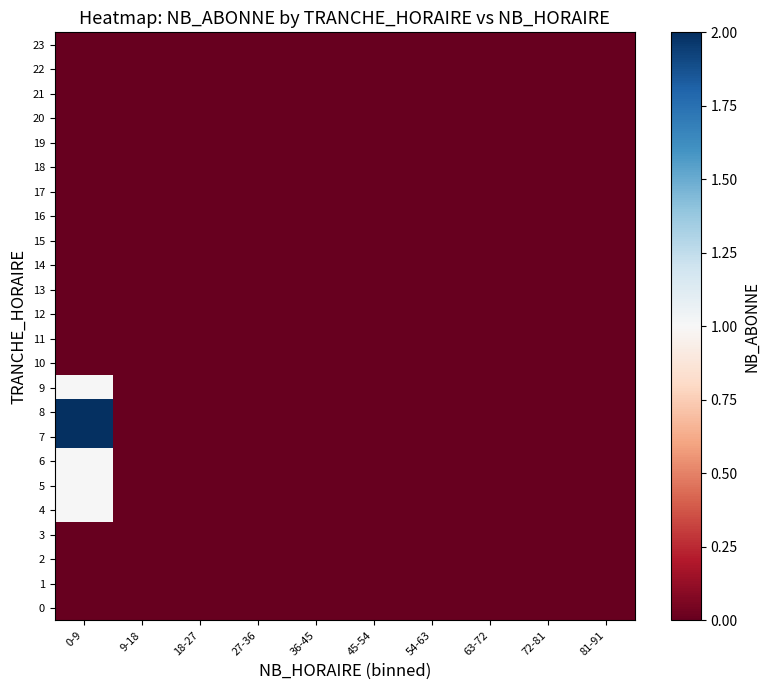

Which label corresponds to the smallest value in the chart?

0-9